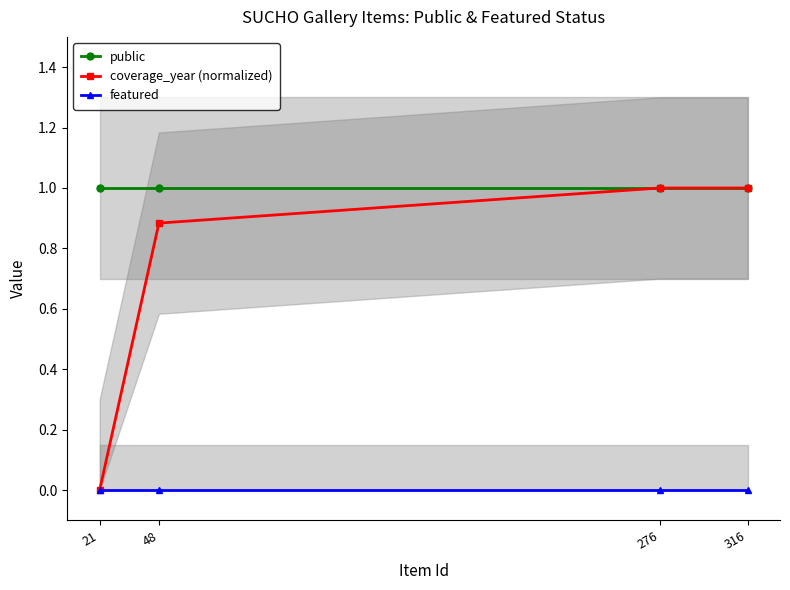

List the labels in order of coverage_year (normalized) value, largest first.

276, 316, 48, 21